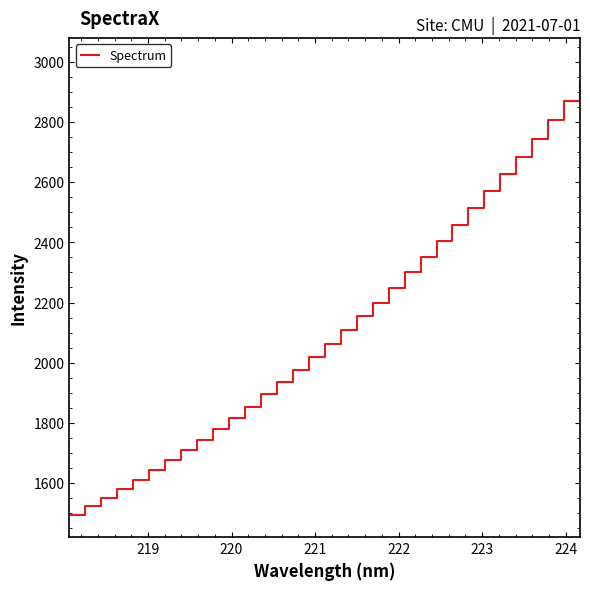

What is the smallest value displayed?

1495.9